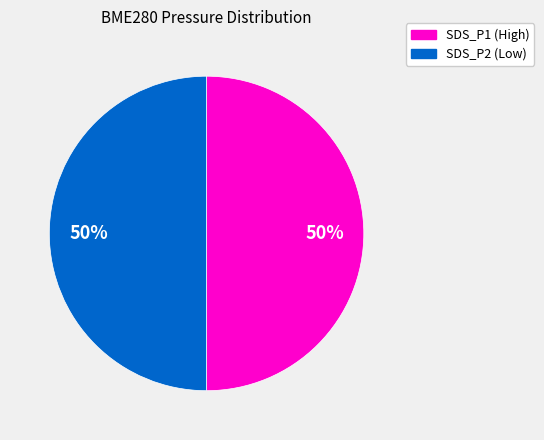

To the nearest percent, what is the average slice percentage?

50%